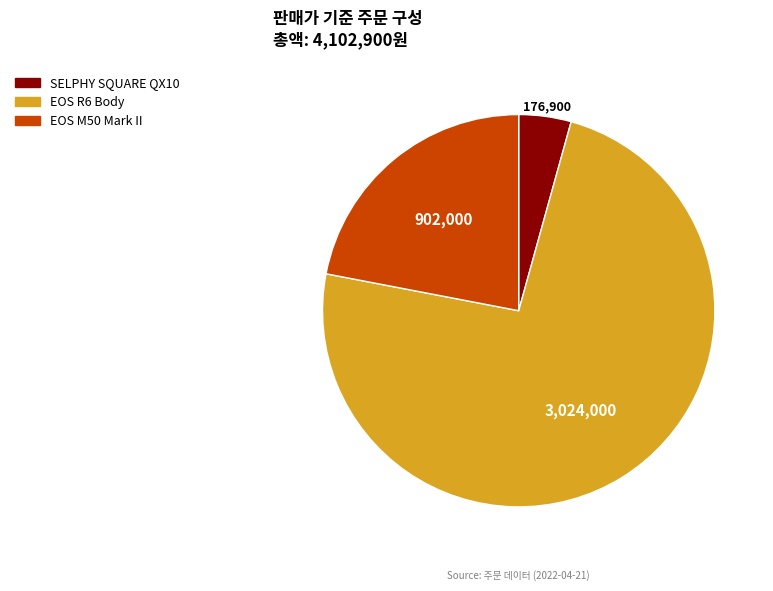

Is there a majority slice in this chart?

Yes